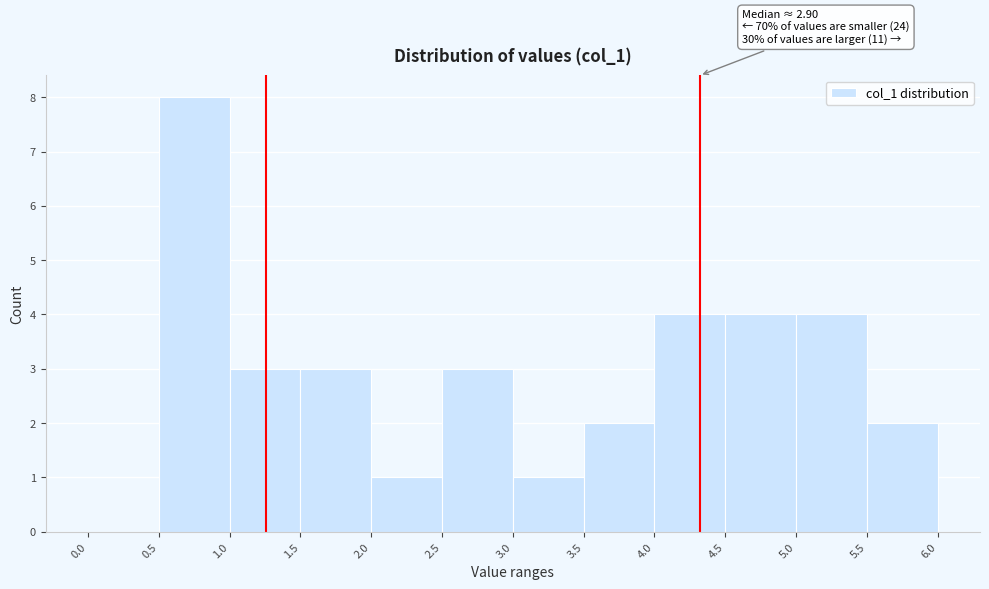

Which range on the x-axis has the tallest bar?

0.5 to 1.0